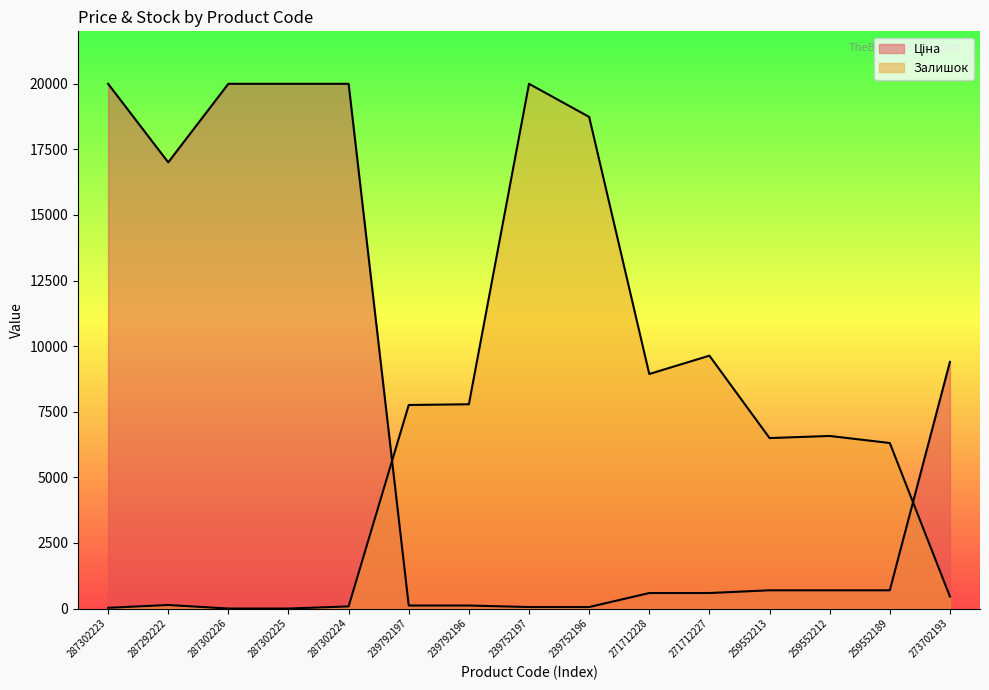

What position from the right is 239792196?

9